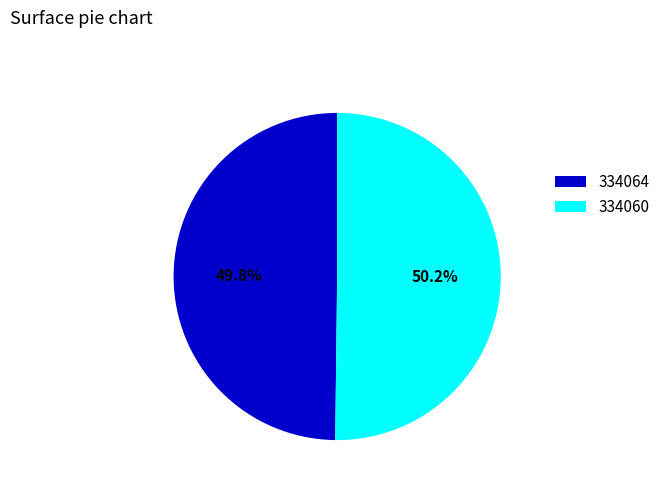

Is there any slice that represents more than half of the pie?

Yes